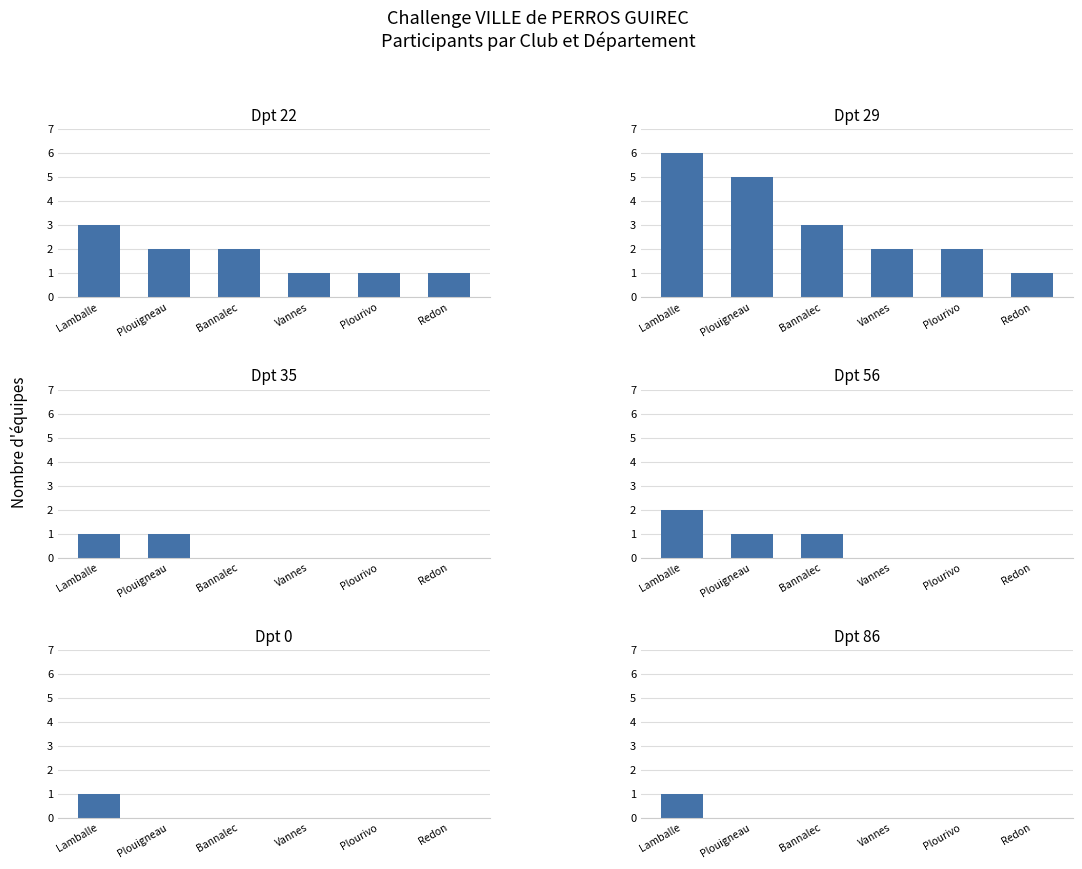

Rank the series at Plouigneau from highest to lowest value.

Dpt 29, Dpt 22, Dpt 35, Dpt 56, Dpt 0, Dpt 86